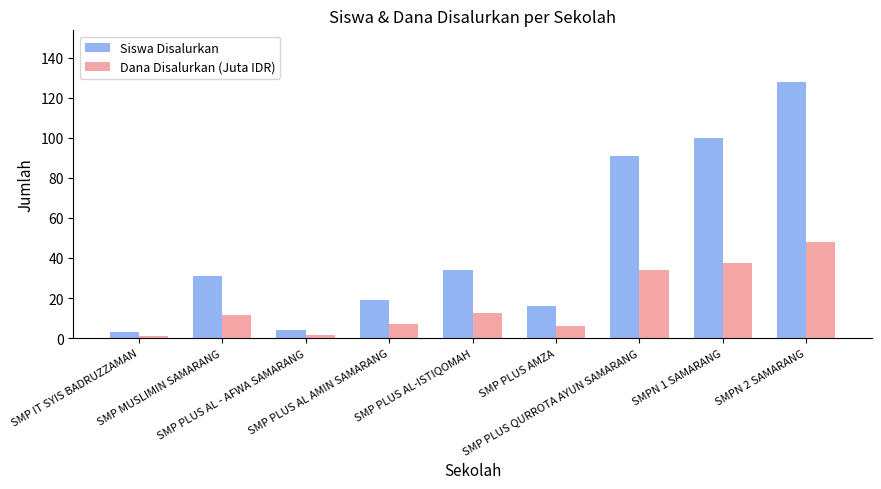

Which series has the largest range (max minus min)?

Siswa Disalurkan